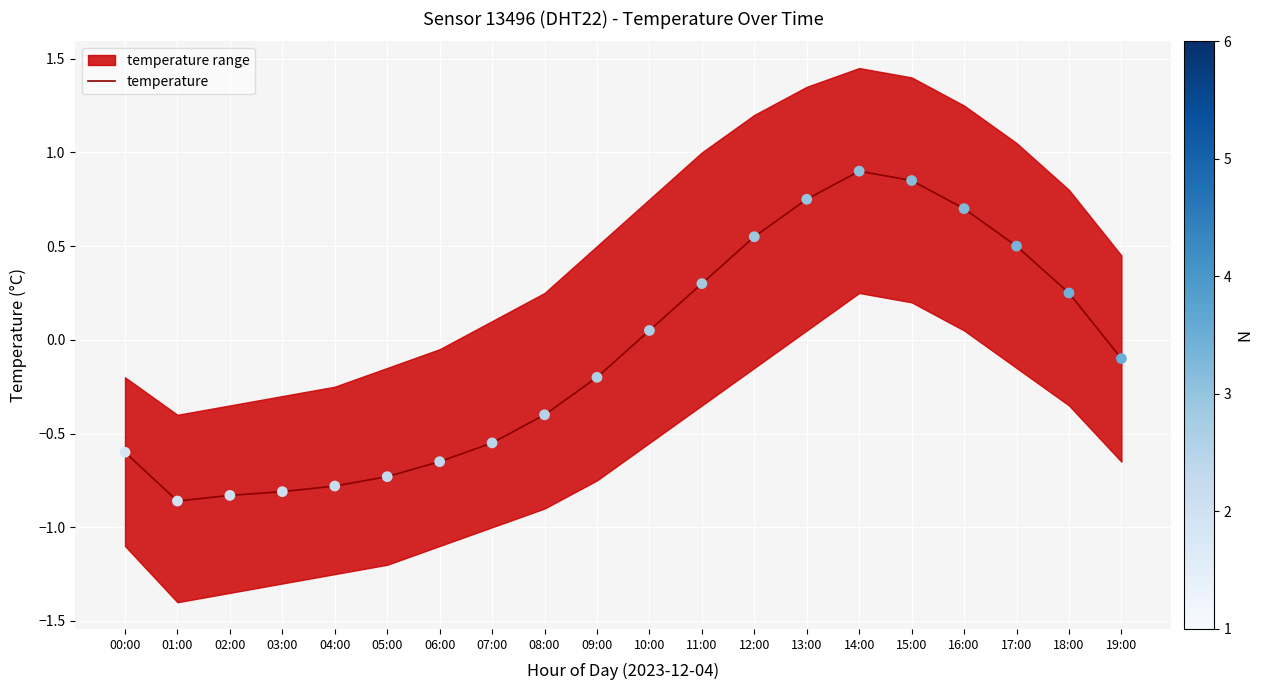

At which category is the sum across all series the highest?

14:00